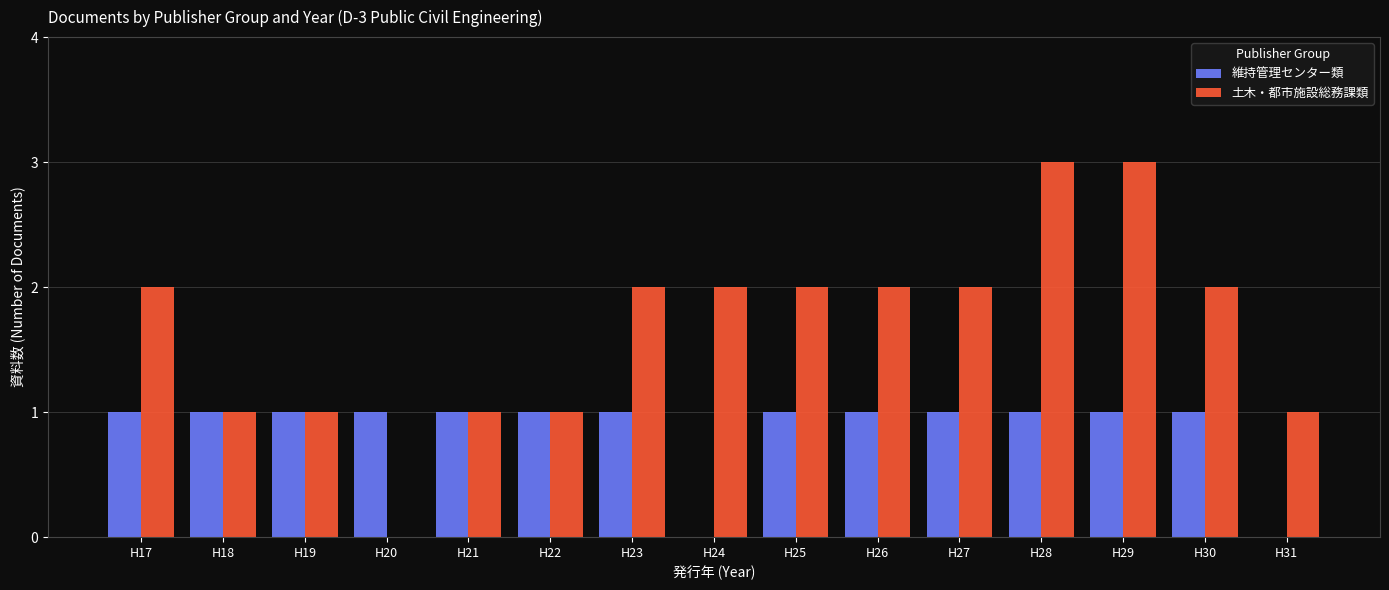

Read the 維持管理センター類 value at H23.

1